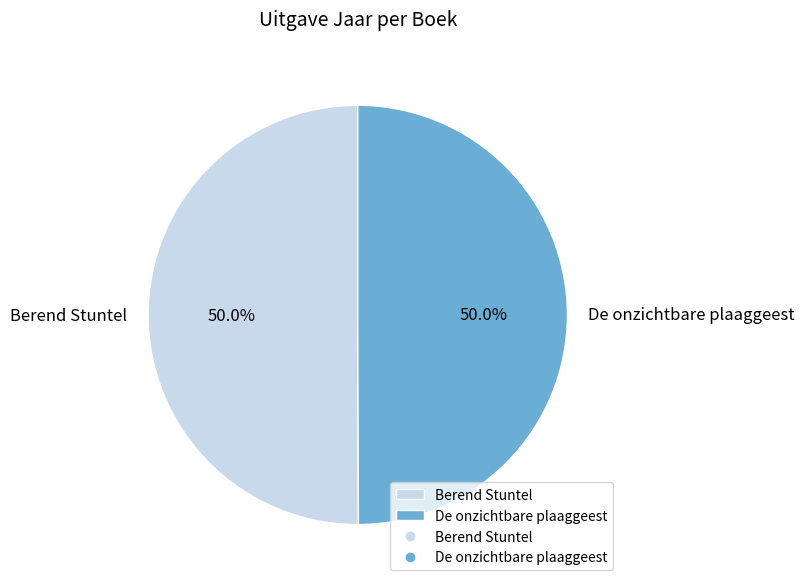

Approximately how many times larger is the value at Berend Stuntel compared to De onzichtbare plaaggeest?

1.0